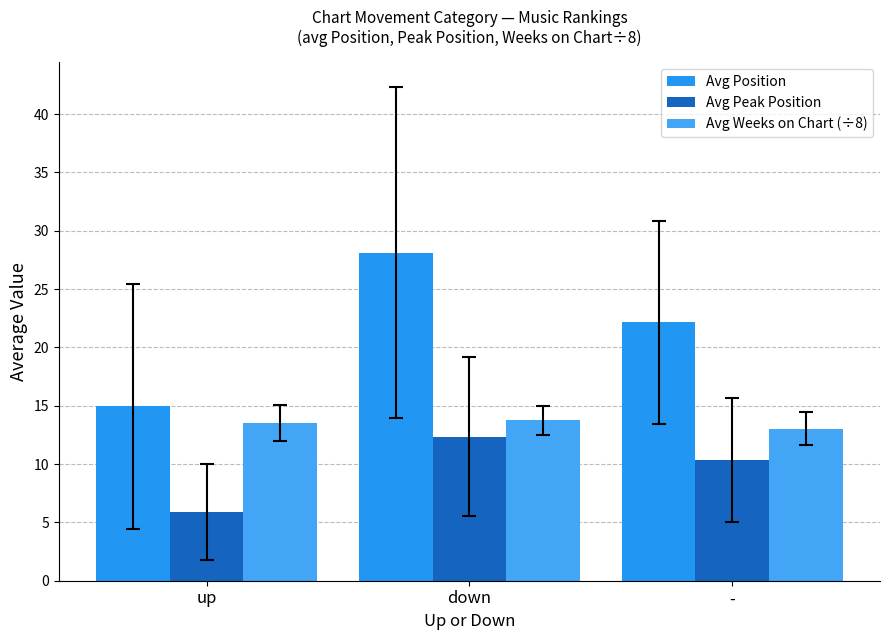

Is it true that Avg Peak Position equals 7.9 at up?

False